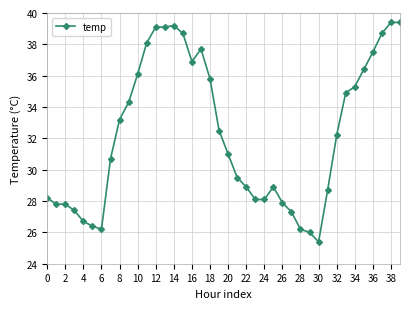

True or false: the data has more than 1 interior local peaks.

True